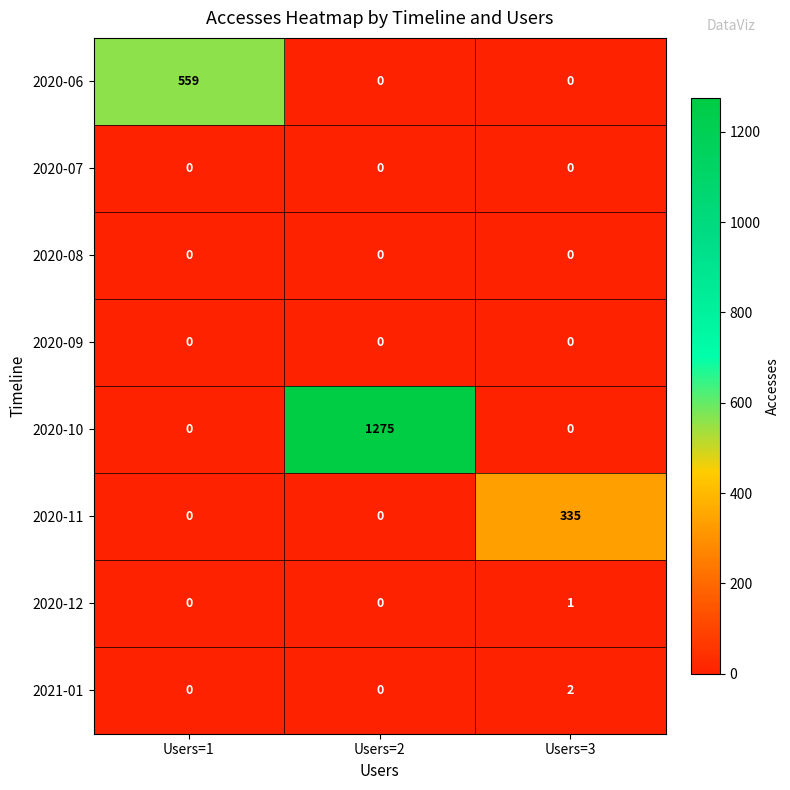

Which series has the largest total across all categories?

2020-10